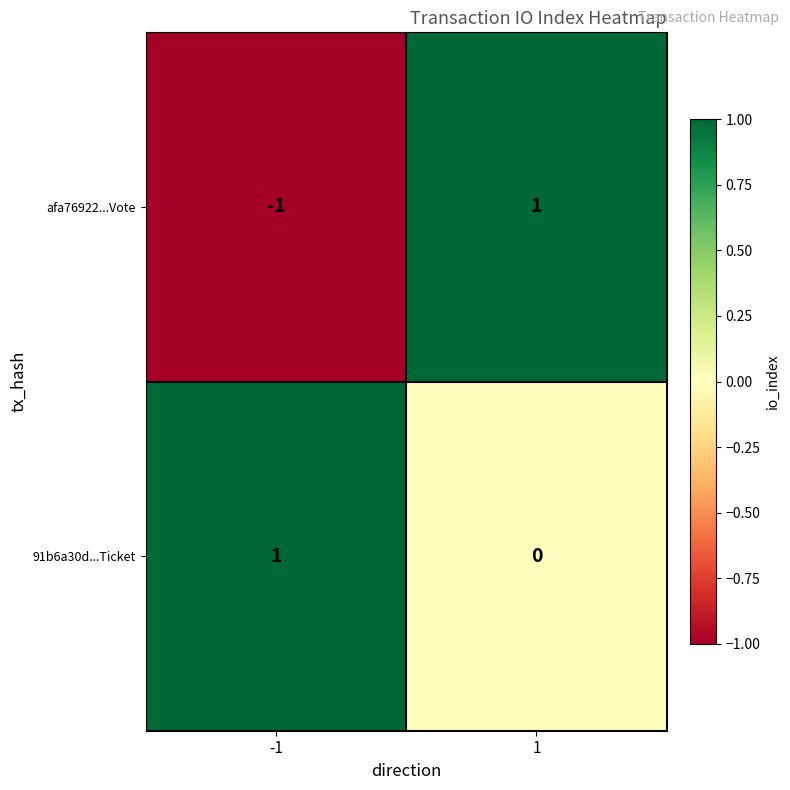

At -1, list the series in order from largest to smallest.

91b6a30d...Ticket, afa76922...Vote